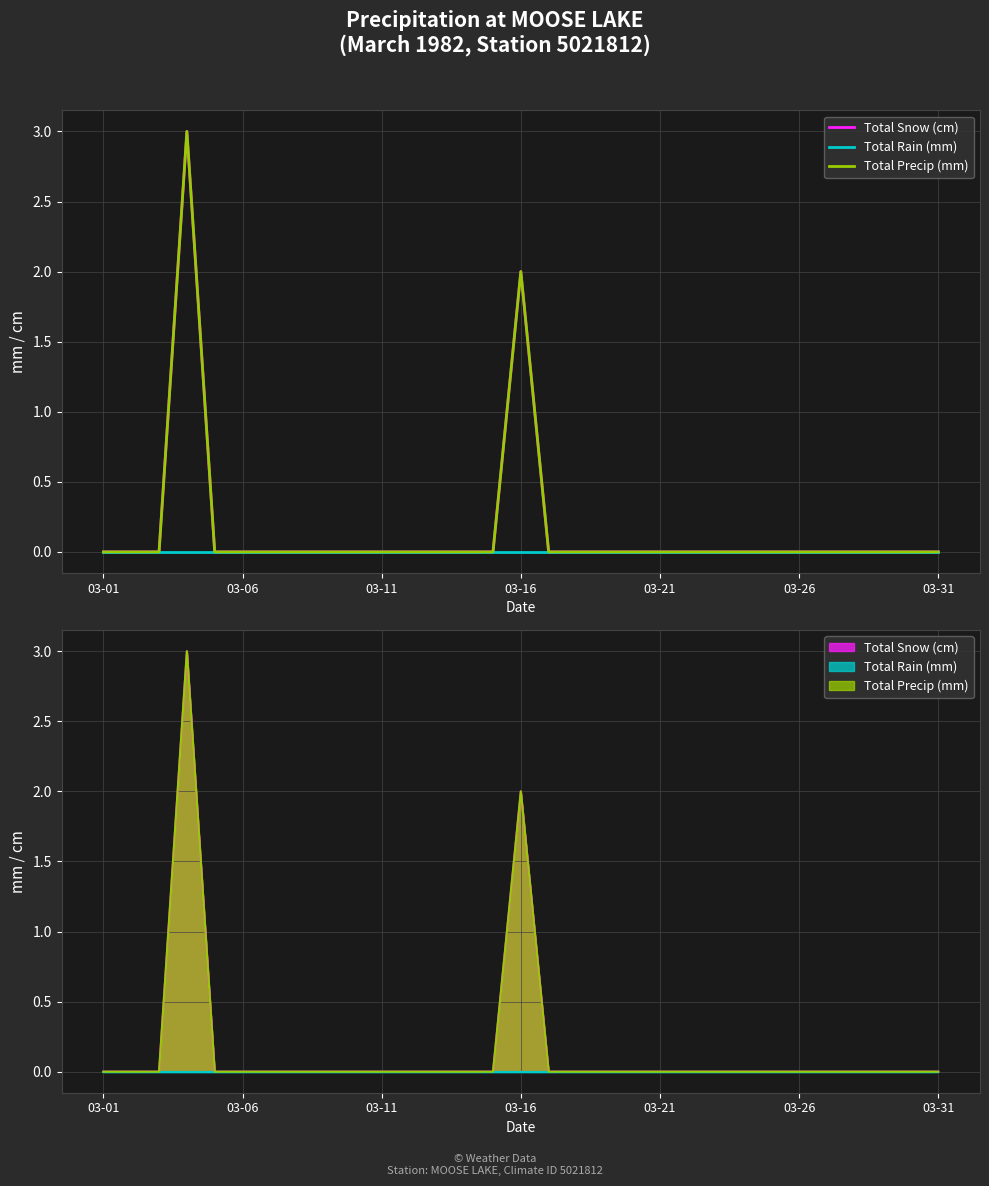

How many values in Total Precip (mm) are above zero?

2